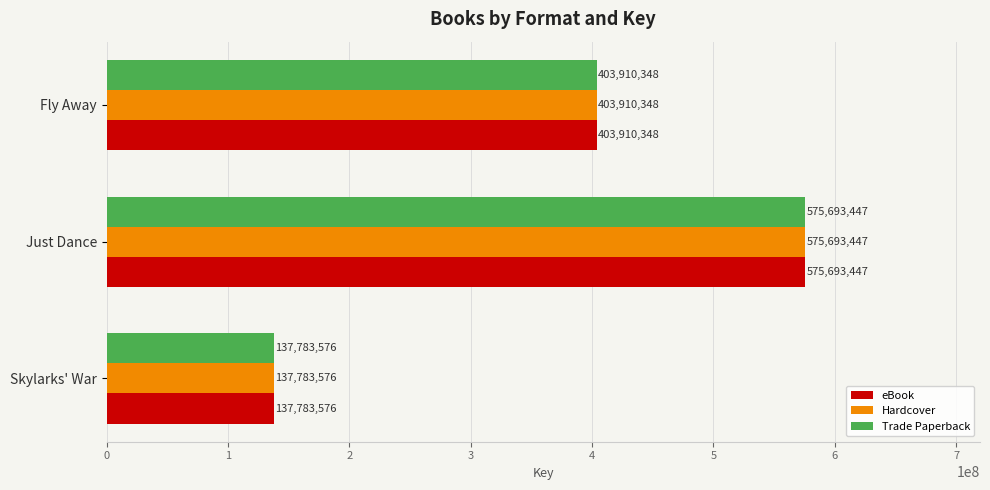

At which category is the sum across all series the highest?

Just Dance